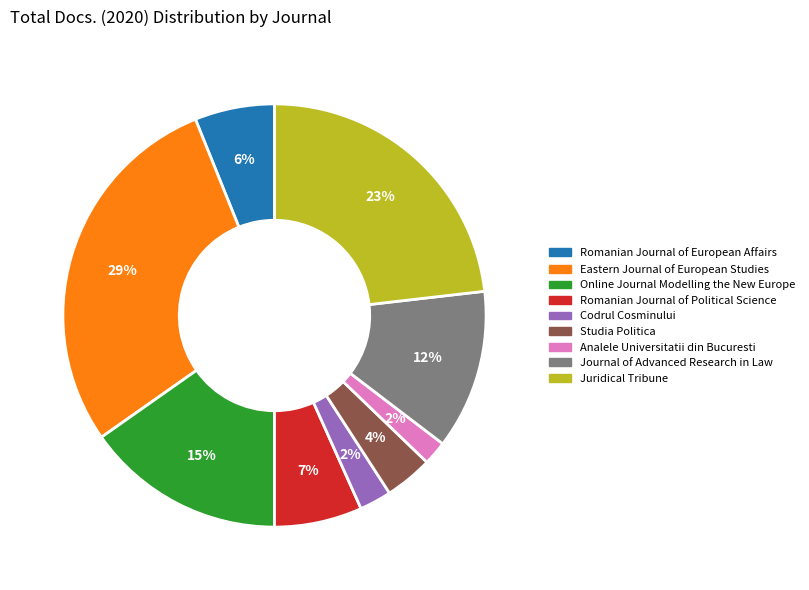

To the nearest percent, what is the average slice percentage?

11%